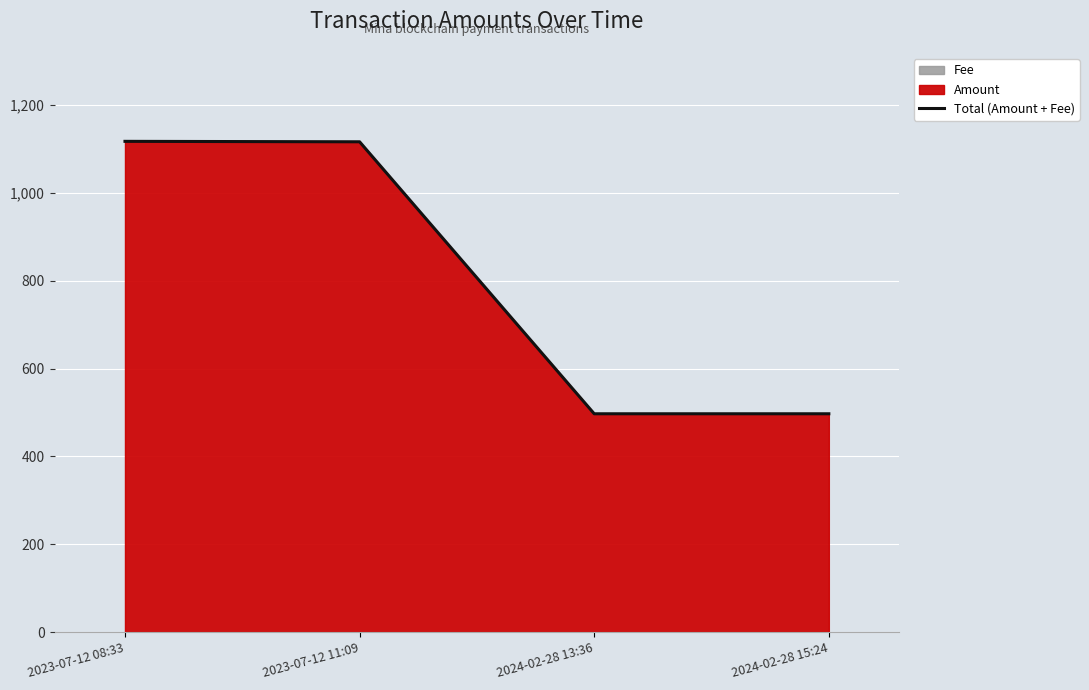

Reading left to right, what are all the values shown in this chart?

2023-07-12 08:33=1117.1	2023-07-12 11:09=1116.1	2024-02-28 13:36=497.0	2024-02-28 15:24=497.0